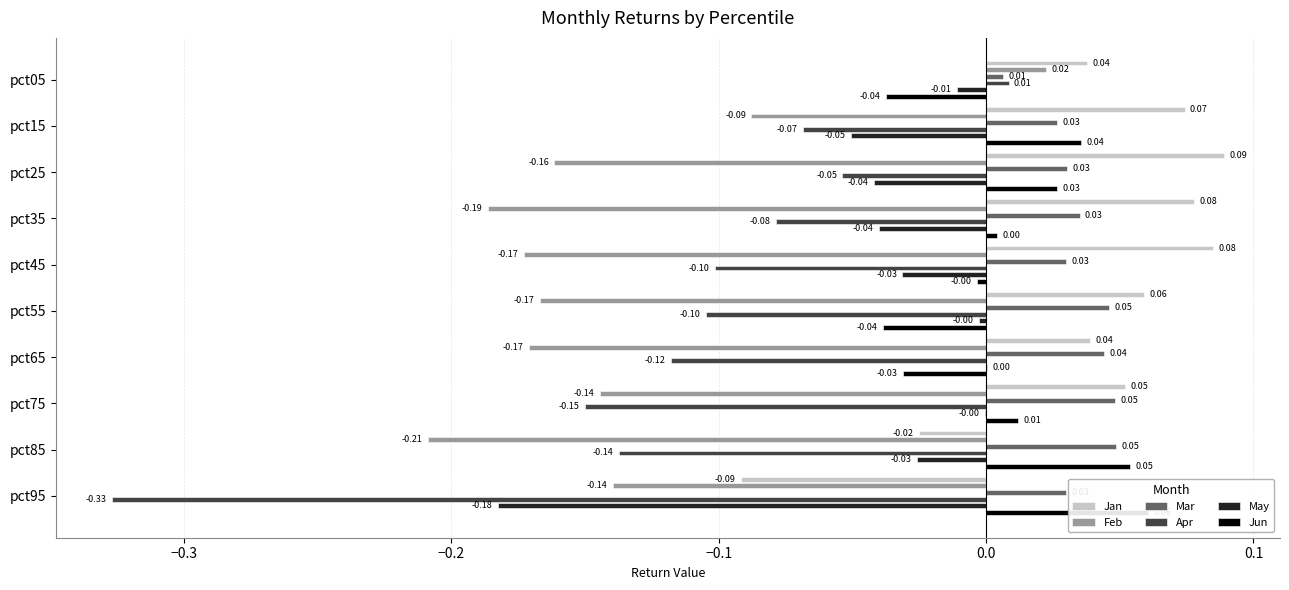

How many bars are there in each group?

6